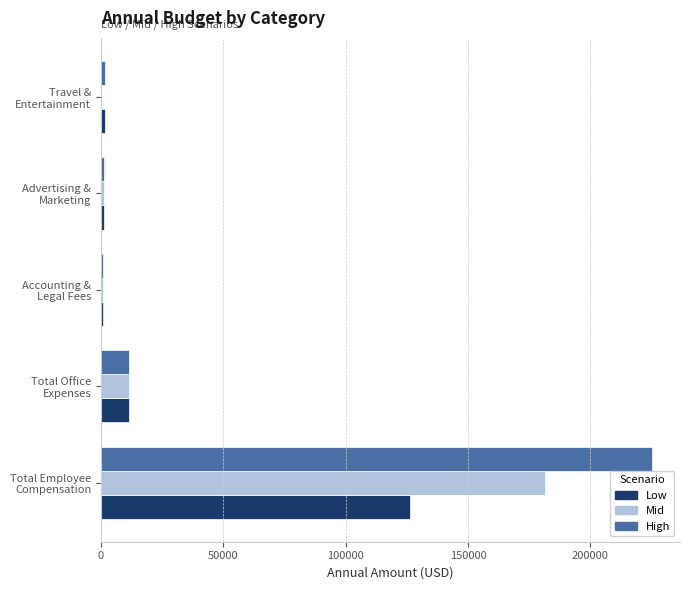

Which series has the largest range (max minus min)?

High